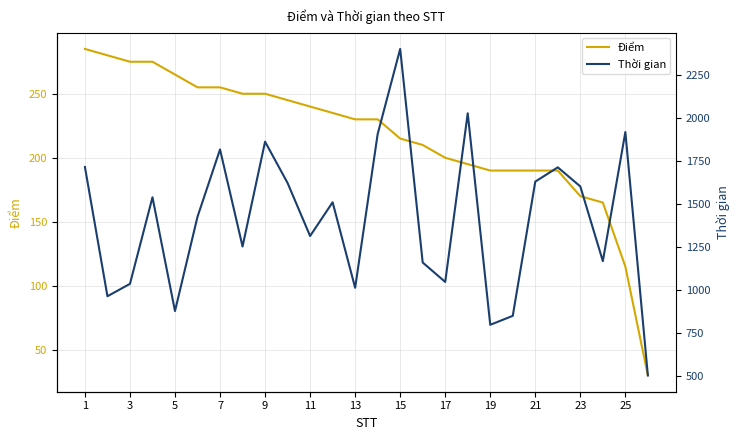

What is the maximum value for Điểm?

285